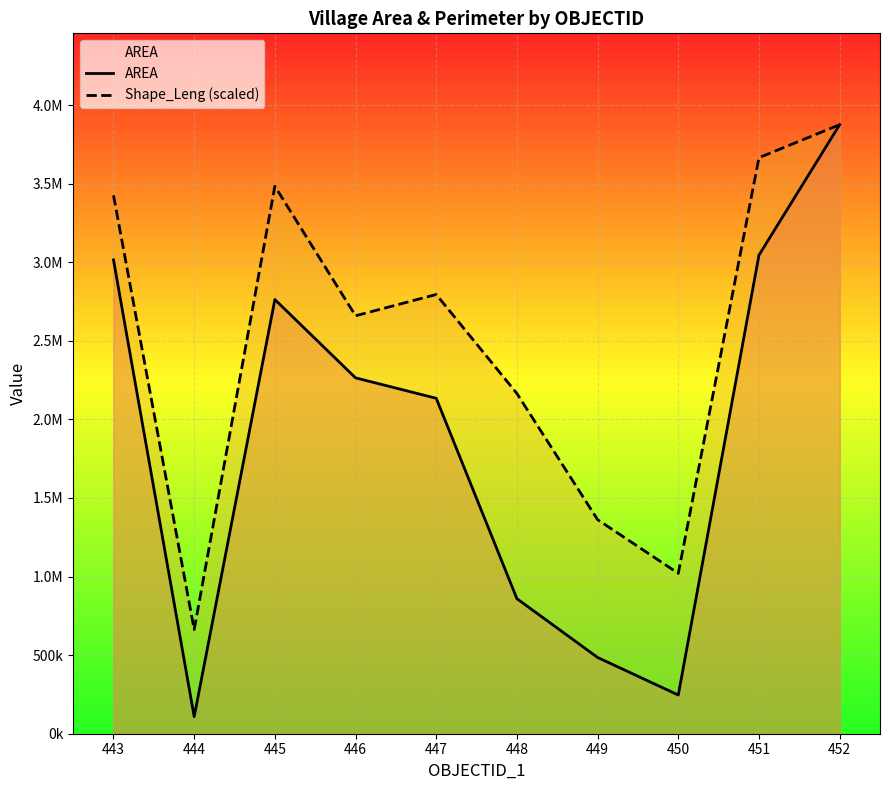

True or false: AREA and Shape_Leng (scaled) intersect in this chart.

False